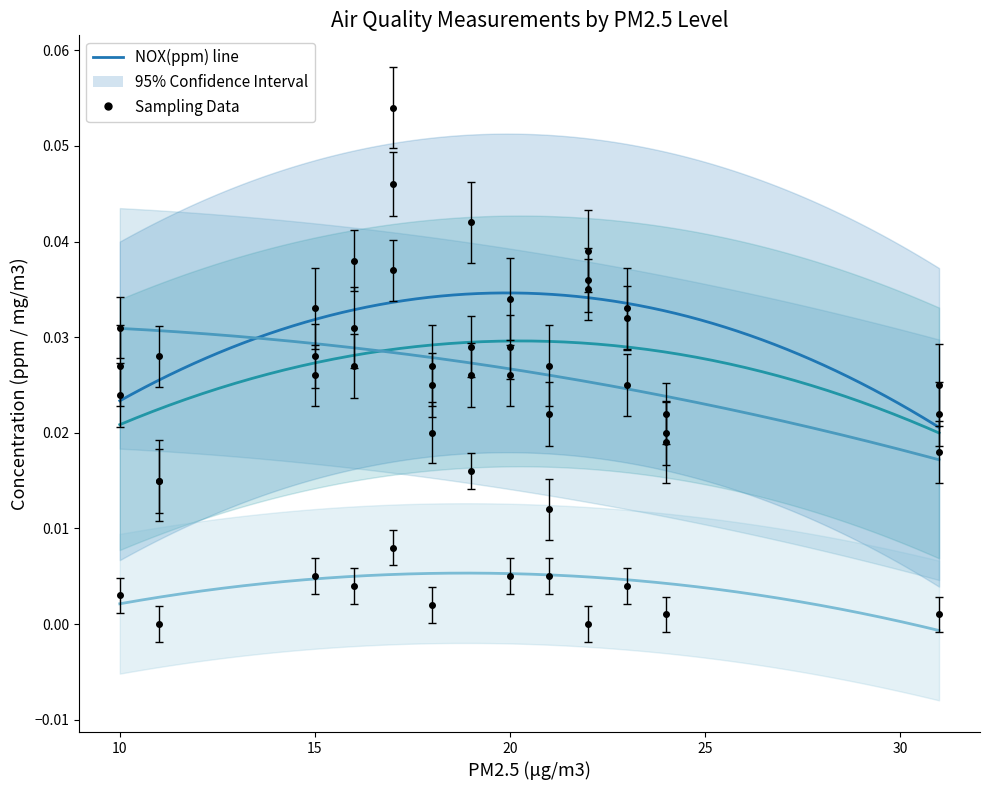

Reading left to right, what are all the values shown in this chart?

NOX(ppm): 0.0	0.0	0.0	0.0	0.1	0.0	0.0	0.0	0.0	0.0	0.0	0.0	0.0
NO2(ppm): 0.0	0.0	0.0	0.0	0.0	0.0	0.0	0.0	0.0	0.0	0.0	0.0	0.0
SPM(mg/m3): 0.0	0.0	0.0	0.0	0.0	0.0	0.0	0.0	0.0	0.0	0.0	0.0	0.0
NO(ppm): 0.0	0.0	0.0	0.0	0.0	0.0	0.0	0.0	0.0	0.0	0.0	0.0	0.0